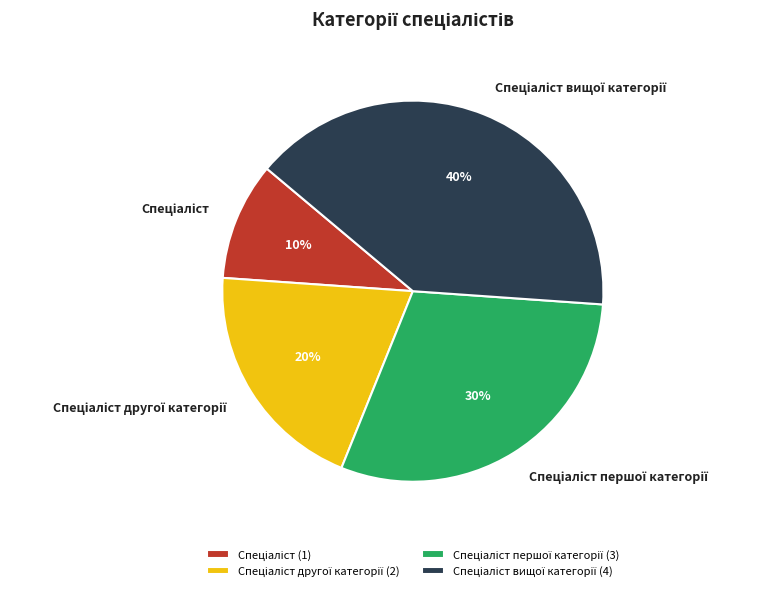

Does any single category account for the majority?

No